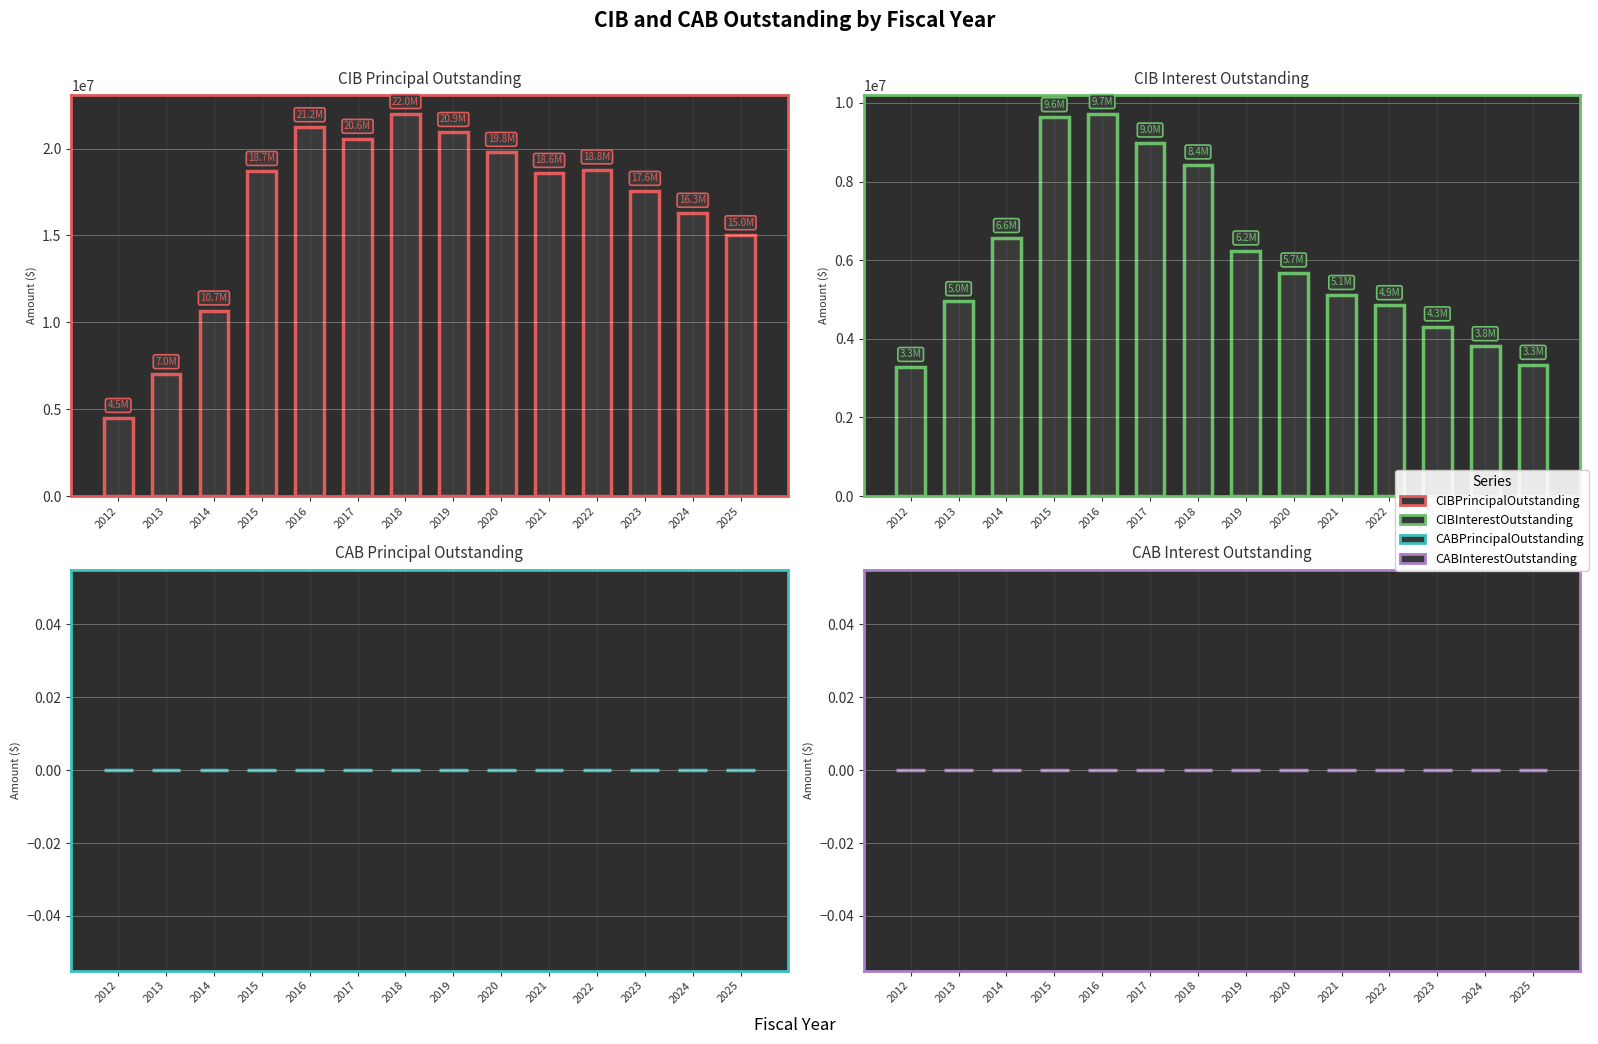

Which label corresponds to the largest value in the chart?

2018